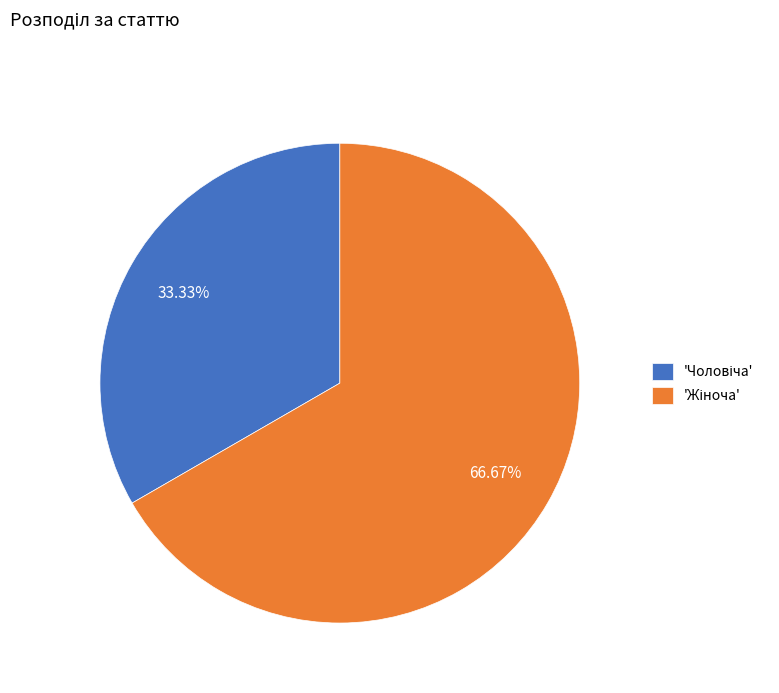

Does any single category account for the majority?

Yes